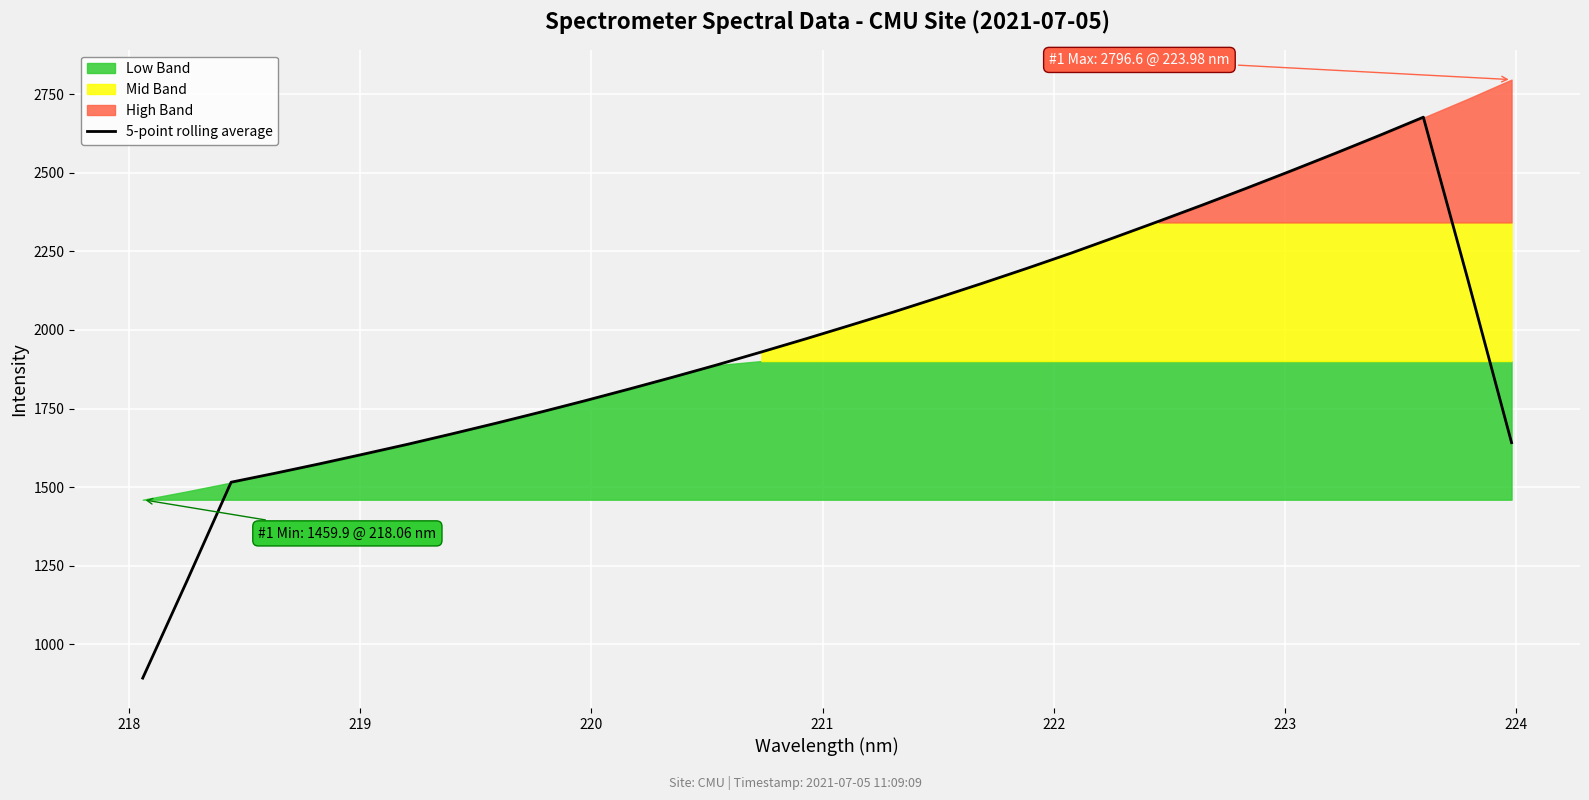

What is the maximum value for 5-point rolling average?

2677.1